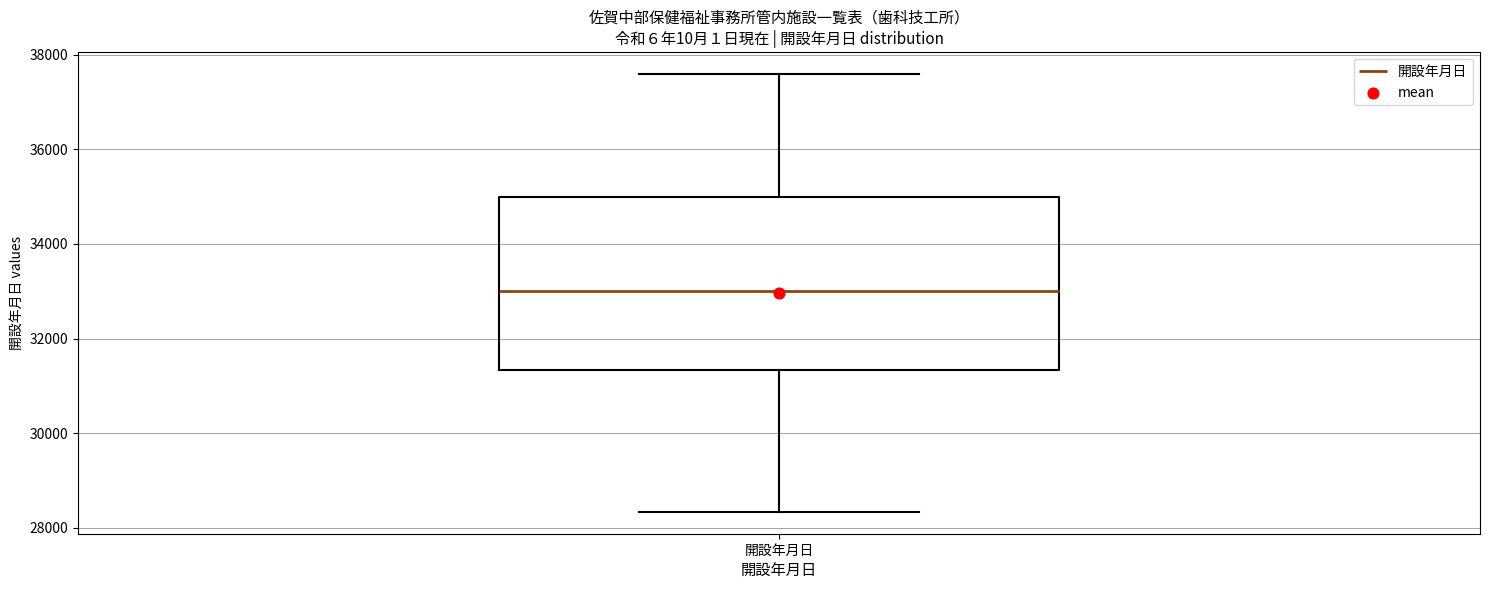

Read this box plot against the y-axis: the position of the median line, the range covered by the box, and the ends of both whiskers. The values are not printed on the chart, so give them approximately, as read against the axis.

median 33000, box 31400 to 35000, whiskers 28400 to 37600